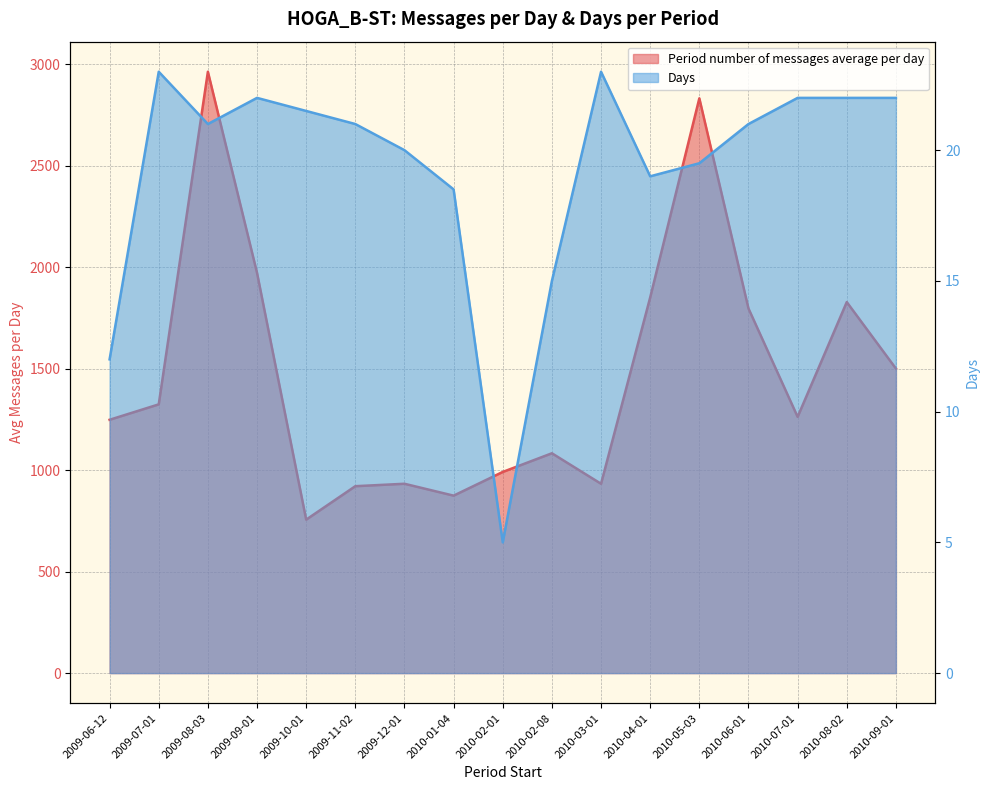

How many data points in Period number of messages average per day are above 1262?

9